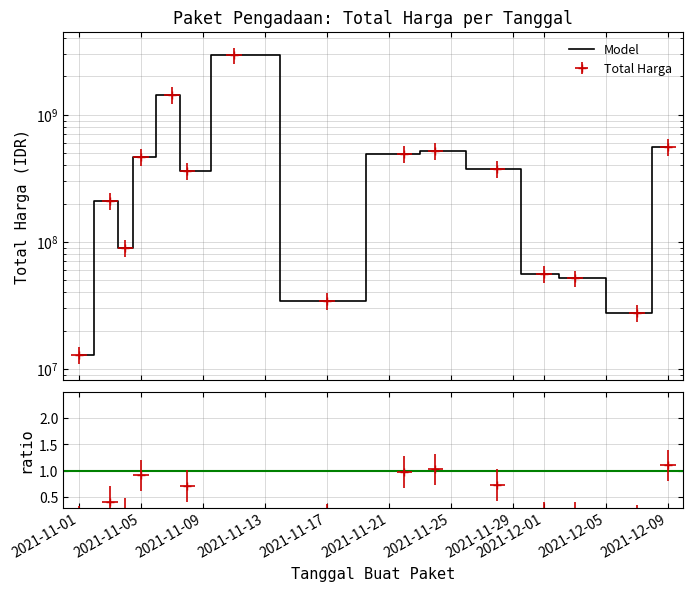

Which has a higher value, 2021-12-07 or 2021-11-28?

2021-11-28